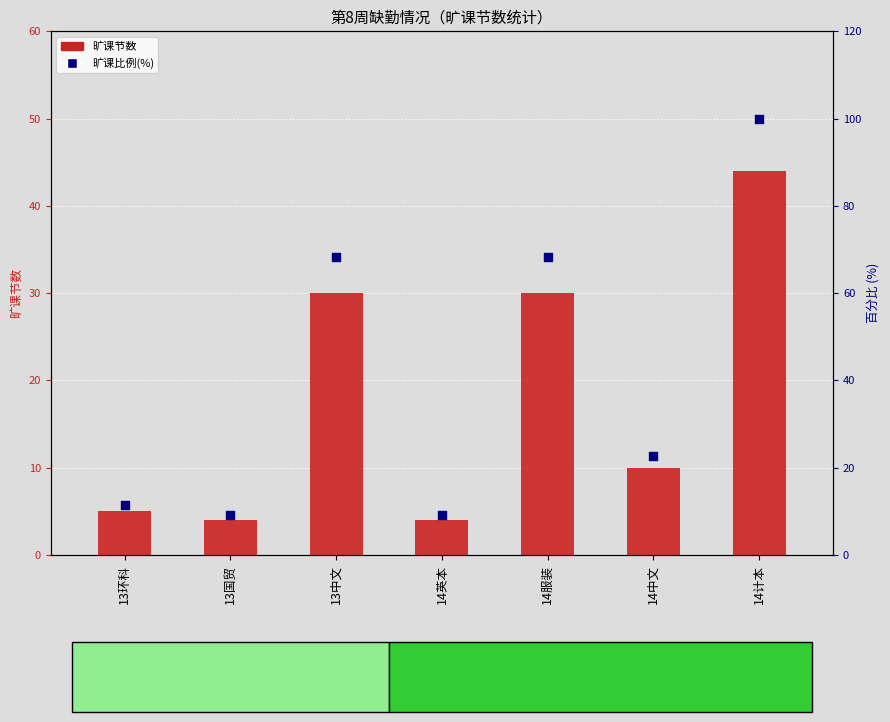

Which series has the largest total across all categories?

百分比